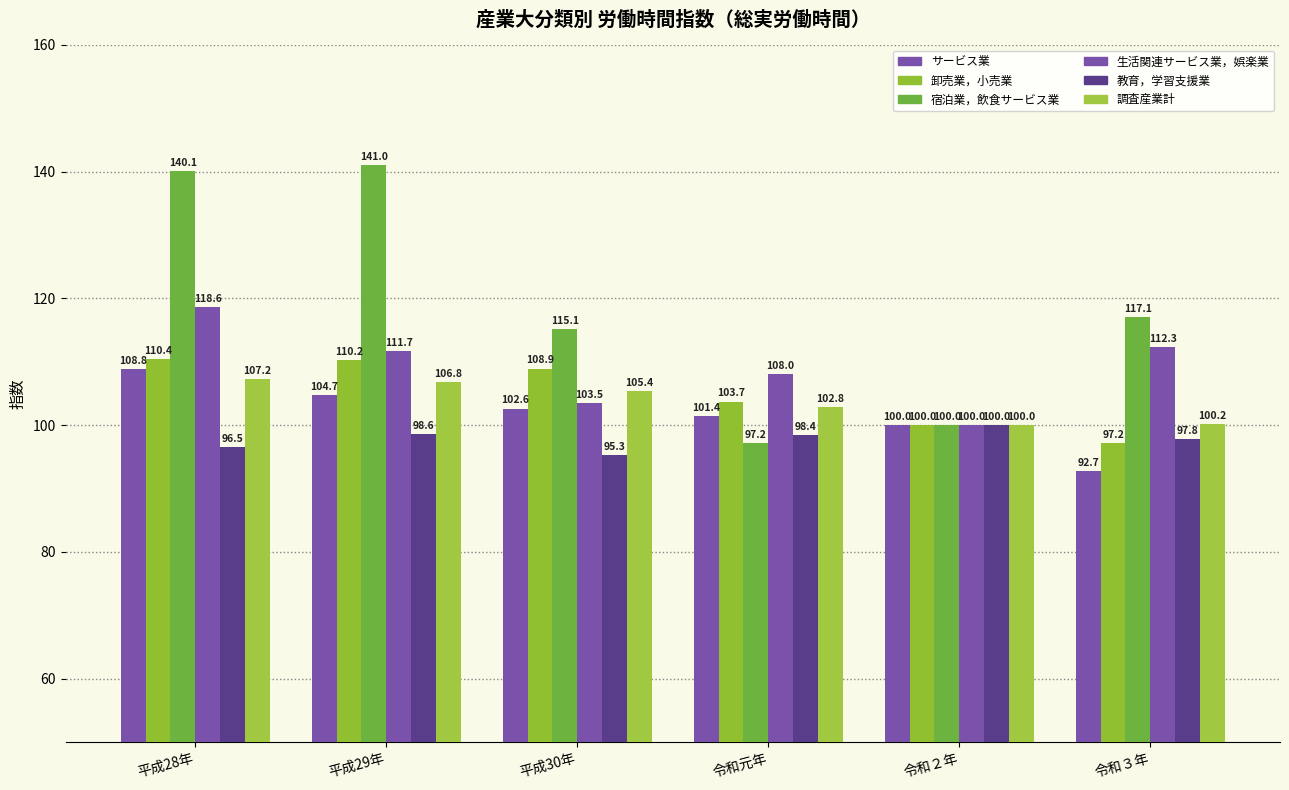

What is the spread (max minus min) of values at 平成30年?

19.8